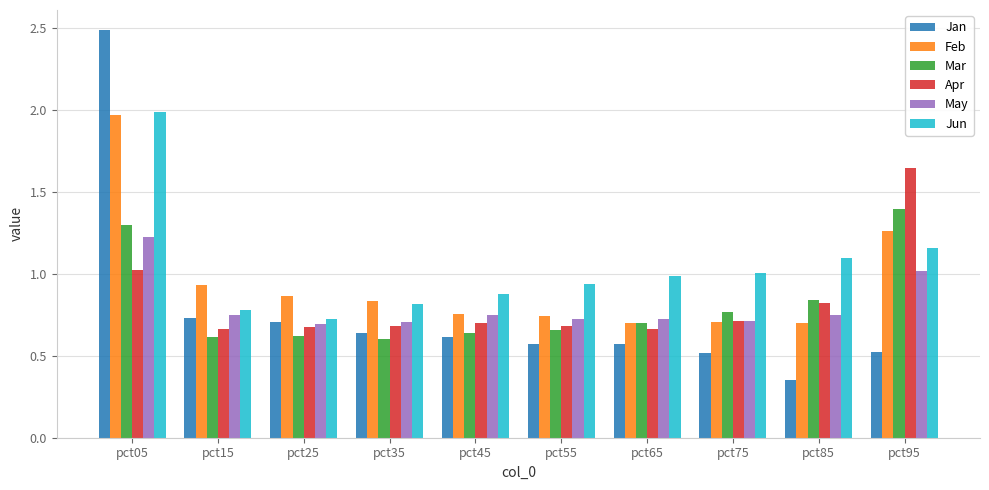

The Jan series shows 0.3 at pct75. True or false?

False